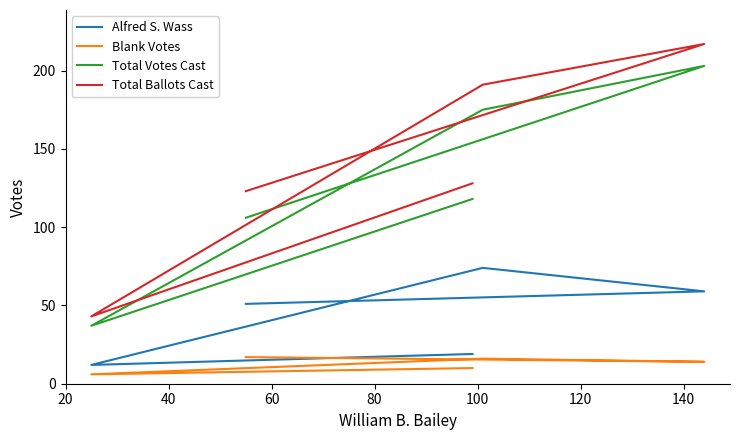

What is the value of the Total Votes Cast point at the 2nd from the left?

37